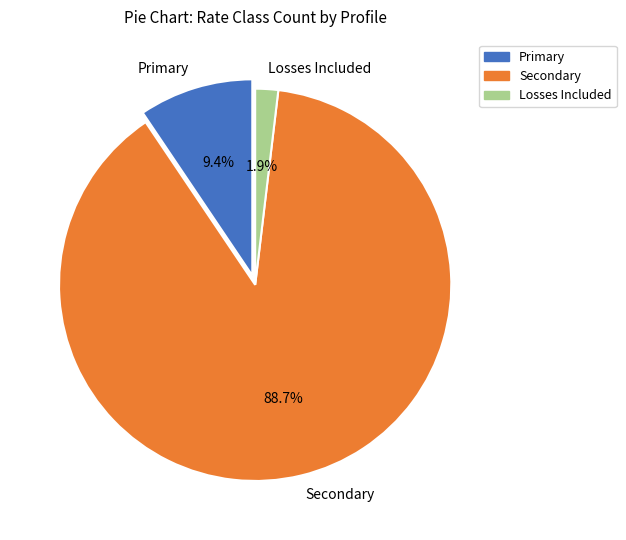

Which has a higher value, Losses Included or Primary?

Primary